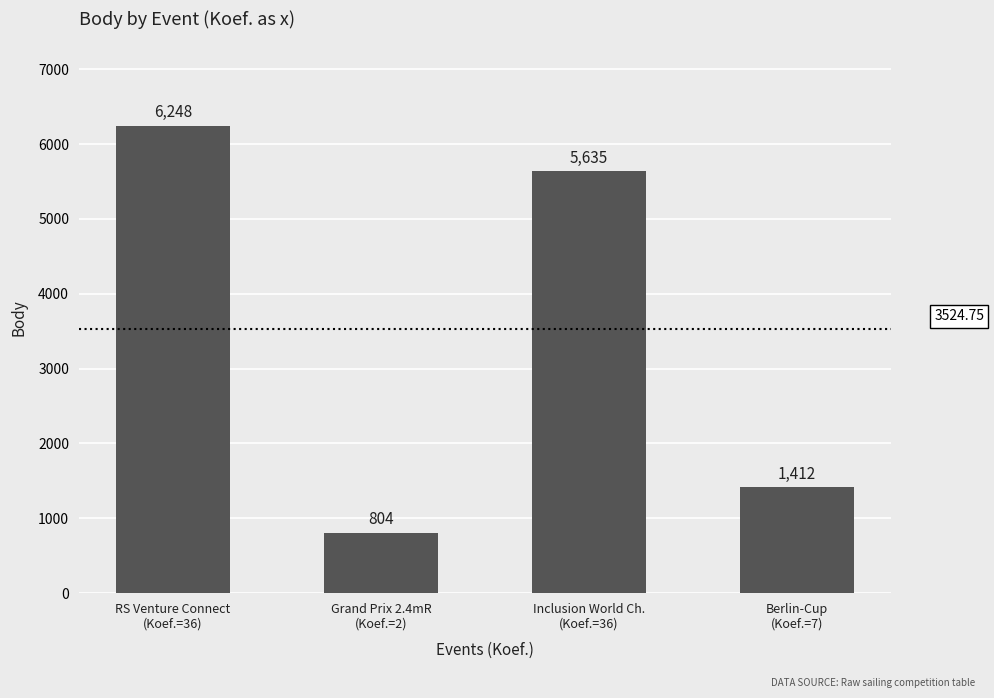

At which label is the value closest to 3526?

Inclusion World Ch.
(Koef.=36)